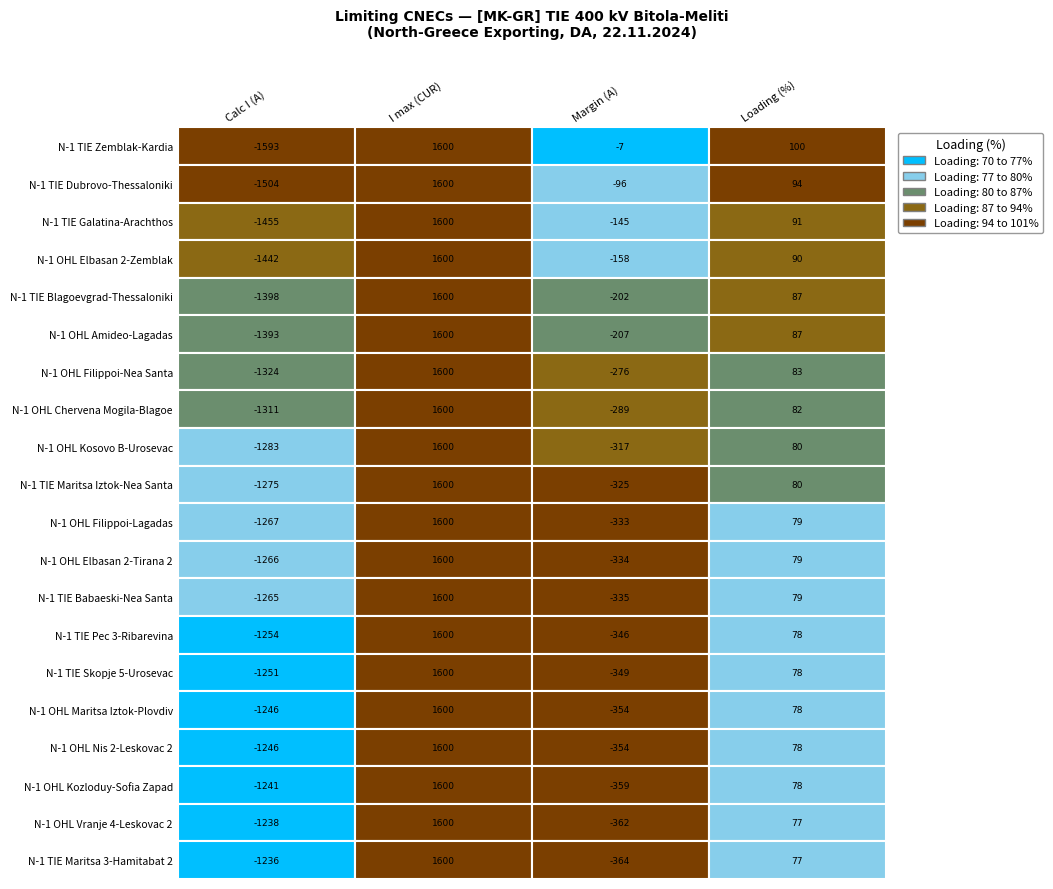

Is it true that Loading (%) equals 87 at 4?

True